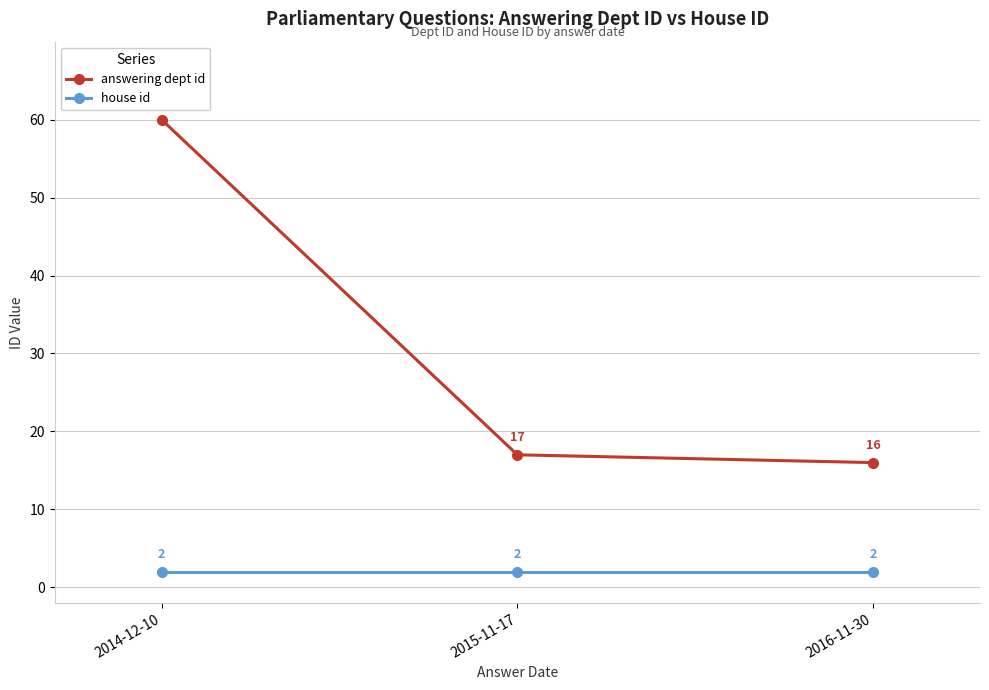

At 2016-11-30, list the series in order from smallest to largest.

house id, answering dept id